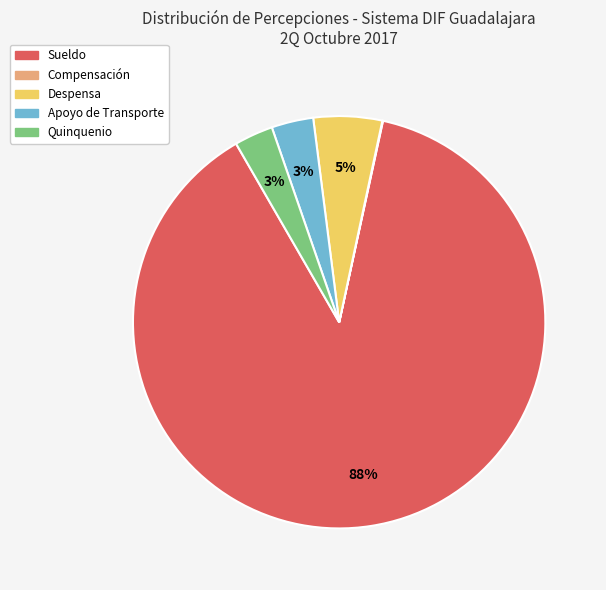

Between Quinquenio and Sueldo, which is larger?

Sueldo